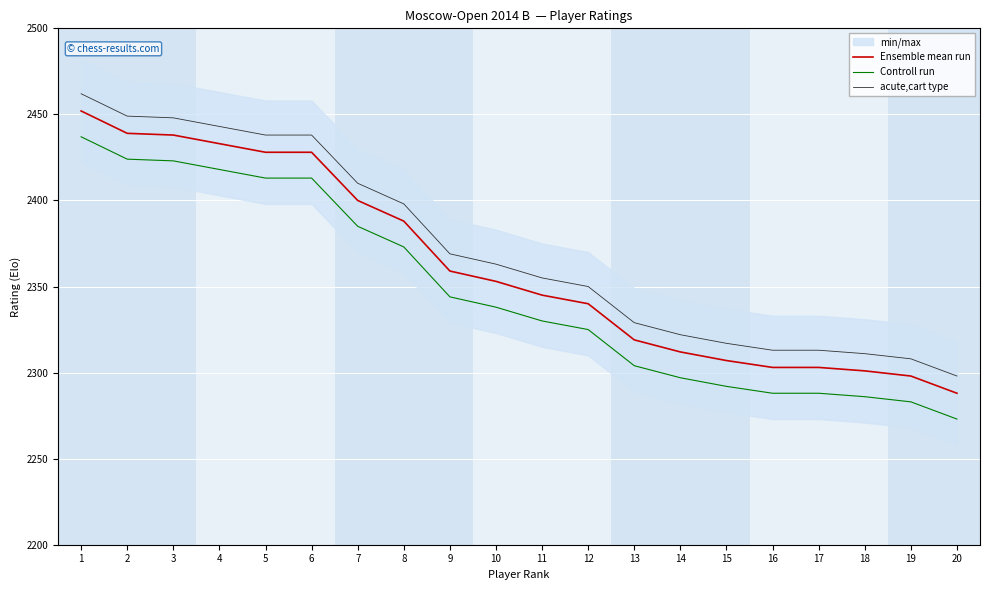

True or false: acute,cart type and Ensemble mean run cross at least once.

False